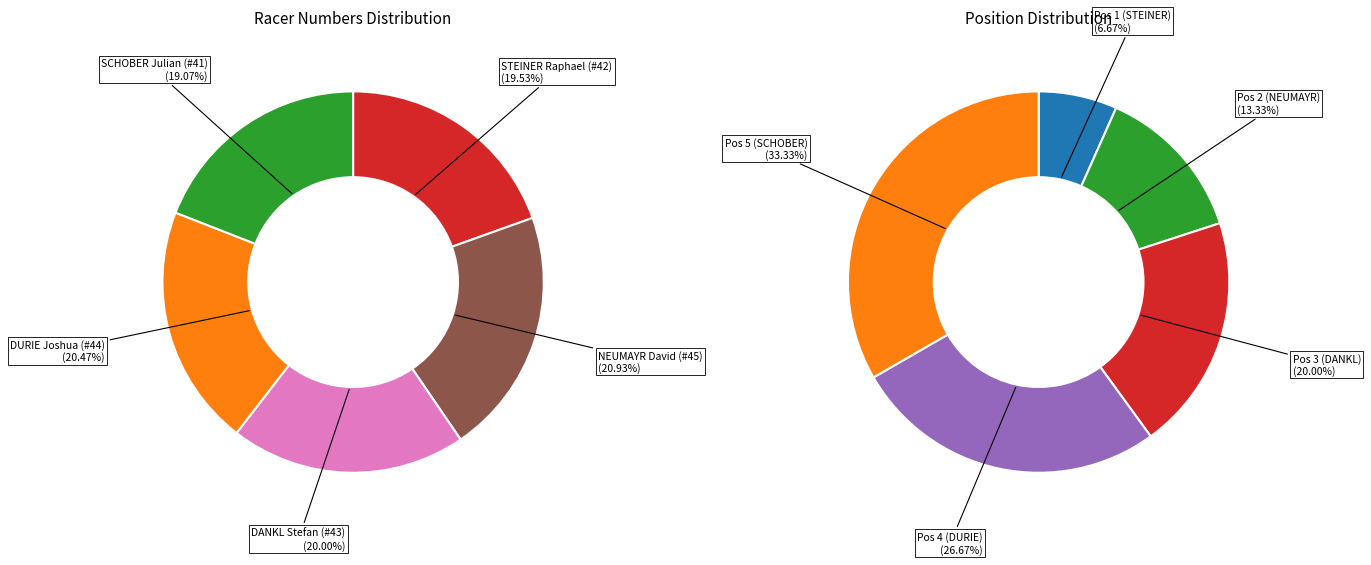

What is the smallest slice in the pie chart?

SCHOBER Julian (#41)